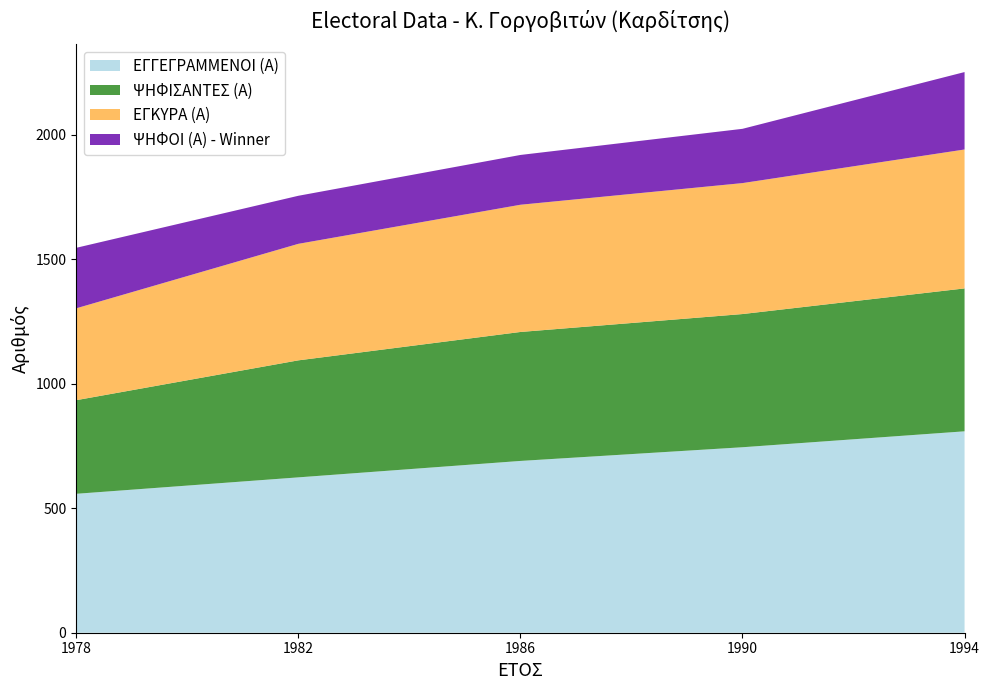

Reading right to left, transcribe all the data shown in this chart.

ΕΓΓΕΓΡΑΜΜΕΝΟΙ (Α): 809	745	690	624	558
ΨΗΦΙΣΑΝΤΕΣ (Α): 574	535	518	470	376
ΕΓΚΥΡΑ (Α): 558	526	511	468	369
ΨΗΦΟΙ (Α) - Winner: 311	218	200	193	243